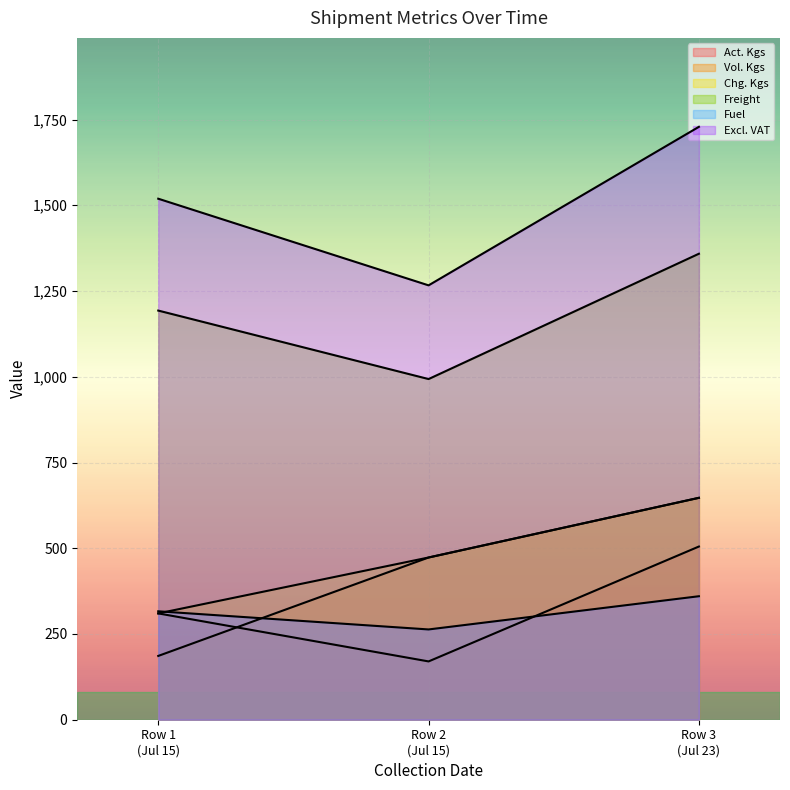

Reading left to right, extract all data points from this chart.

Act. Kgs: 2021-07-15=310.0	2021-07-15=170.0	2021-07-23=505.0
Vol. Kgs: 2021-07-15=186.0	2021-07-15=473.0	2021-07-23=647.0
Chg. Kgs: 2021-07-15=310.0	2021-07-15=473.0	2021-07-23=647.0
Freight: 2021-07-15=1193.0	2021-07-15=993.3	2021-07-23=1358.7
Fuel: 2021-07-15=316.1	2021-07-15=263.2	2021-07-23=360.1
Excl. VAT: 2021-07-15=1519.2	2021-07-15=1266.5	2021-07-23=1728.8